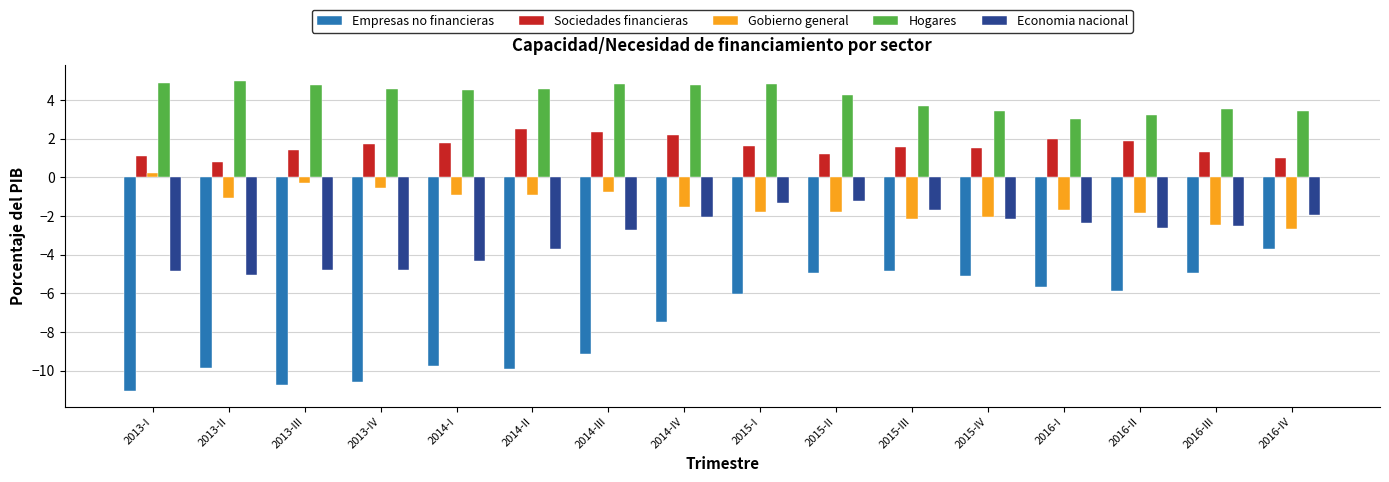

List the series in order of their peak value, highest first.

Hogares, Sociedades financieras, Gobierno general, Economia nacional, Empresas no financieras